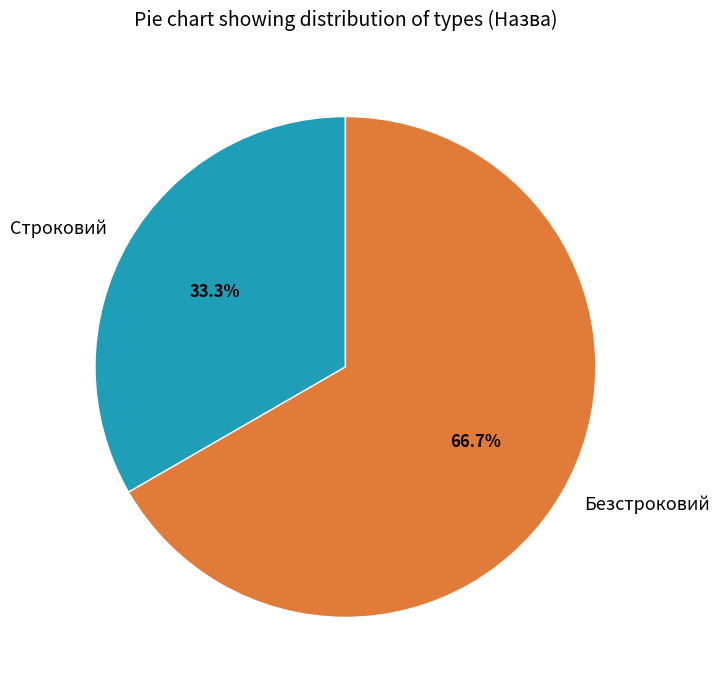

True or false: Безстроковий accounts for 54% of the total.

False